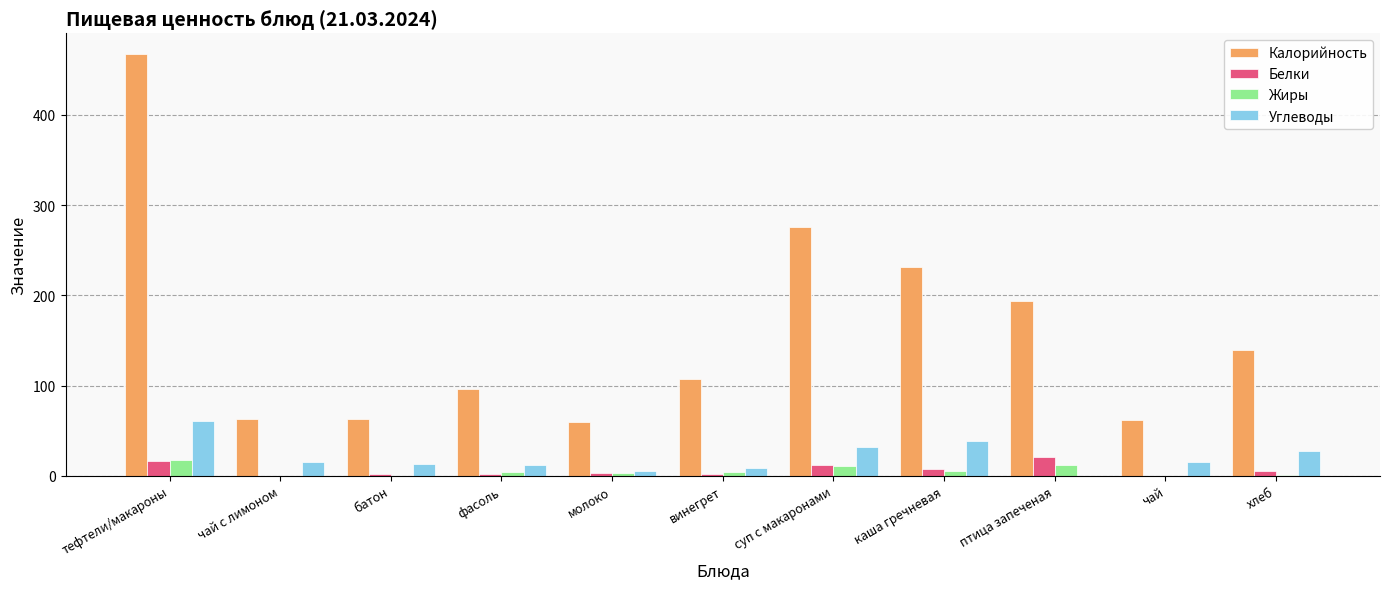

Which series changed the most between птица запеченая and хлеб?

Калорийность